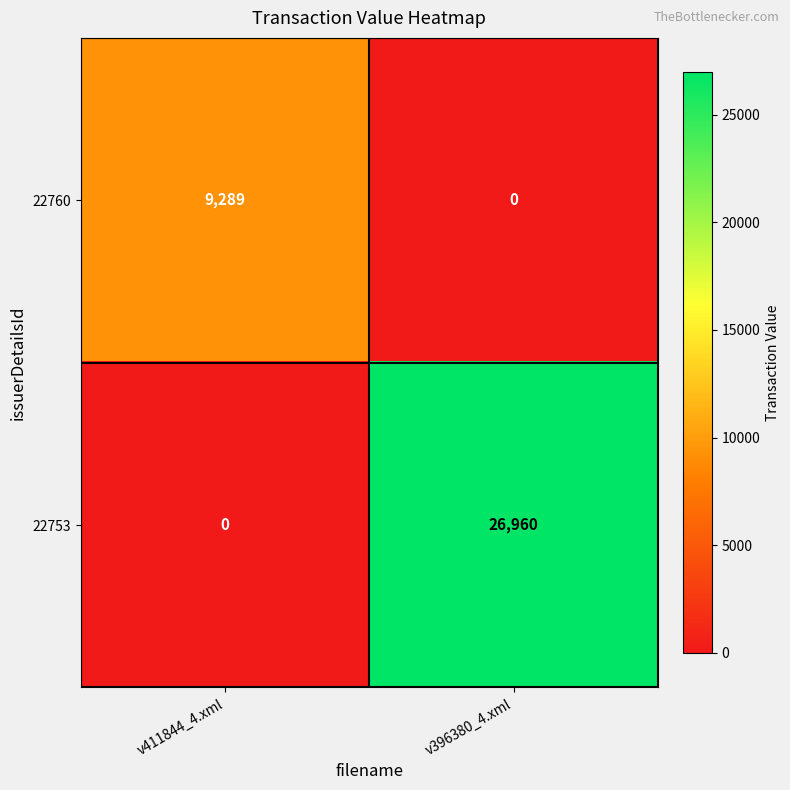

What is the greatest value displayed?

26960